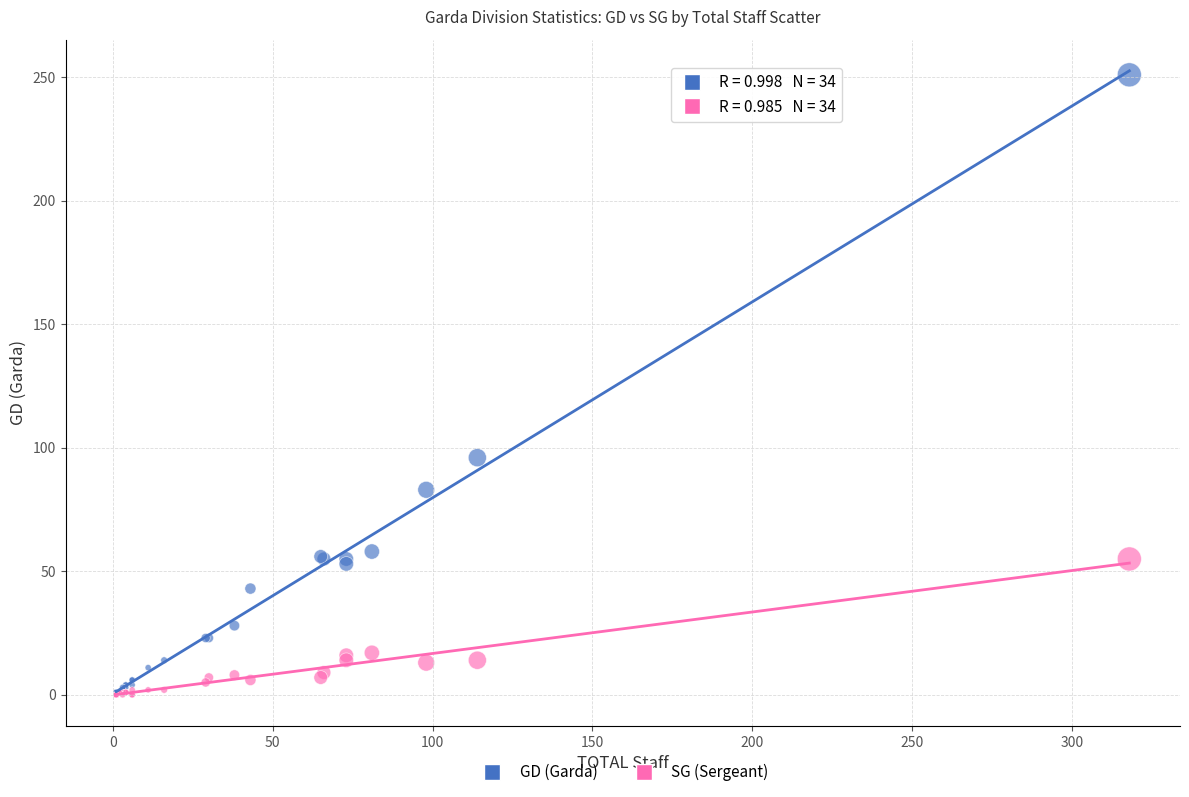

In the GD (Garda) series, what Y value is closest to 126?

96